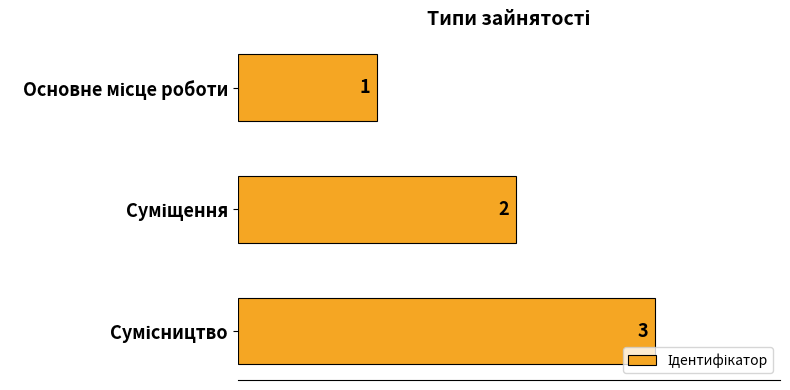

How many values are between 1 and 3?

3